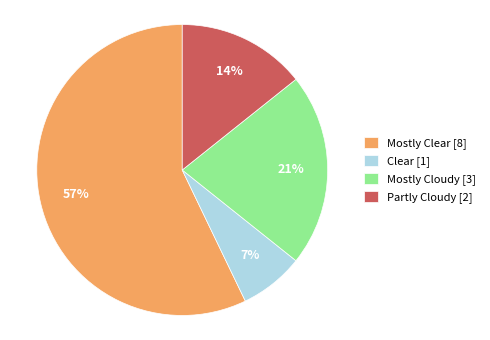

Is it true that Clear [1] is 18% of the pie?

False